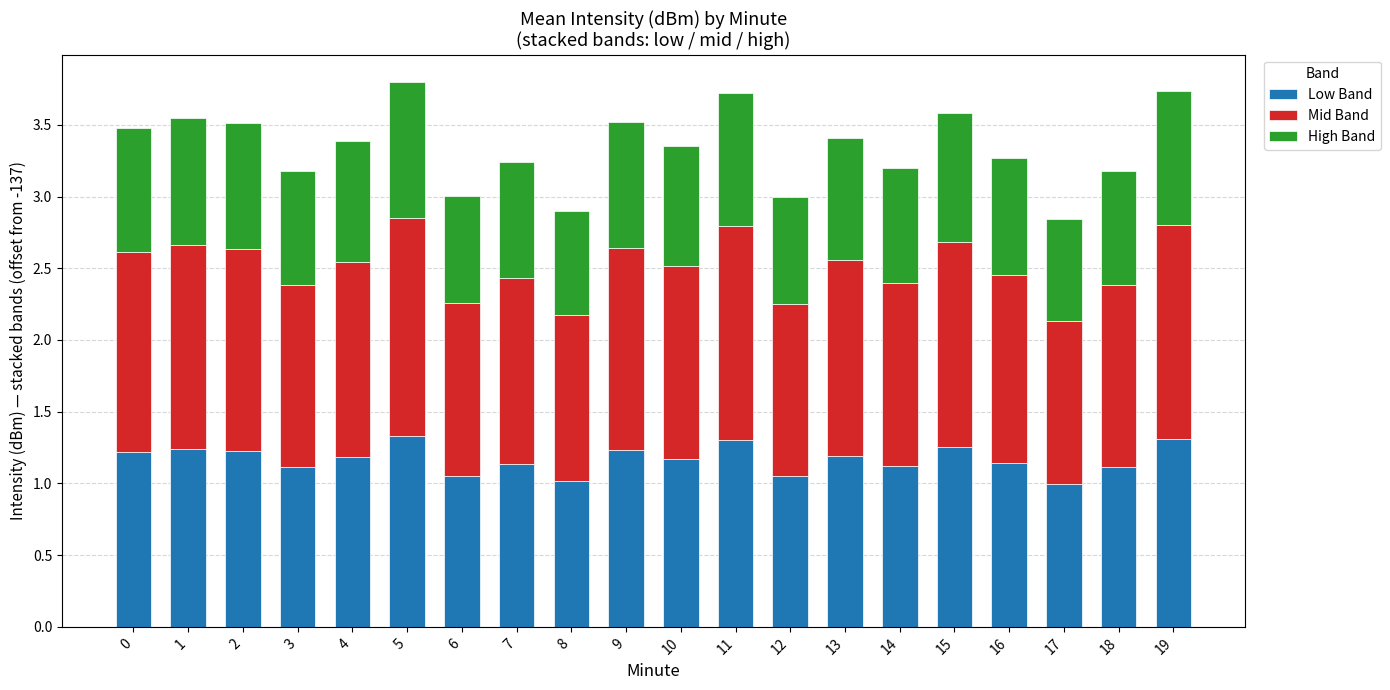

What are all the series names shown in the legend?

Low Band, Mid Band, High Band